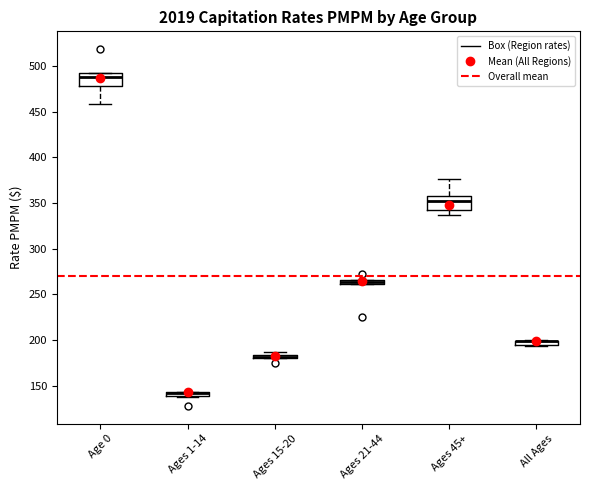

Where is the lower edge of the box for Ages 45+ on the y-axis? The values are not printed on the chart, so give them approximately, as read against the axis.

340